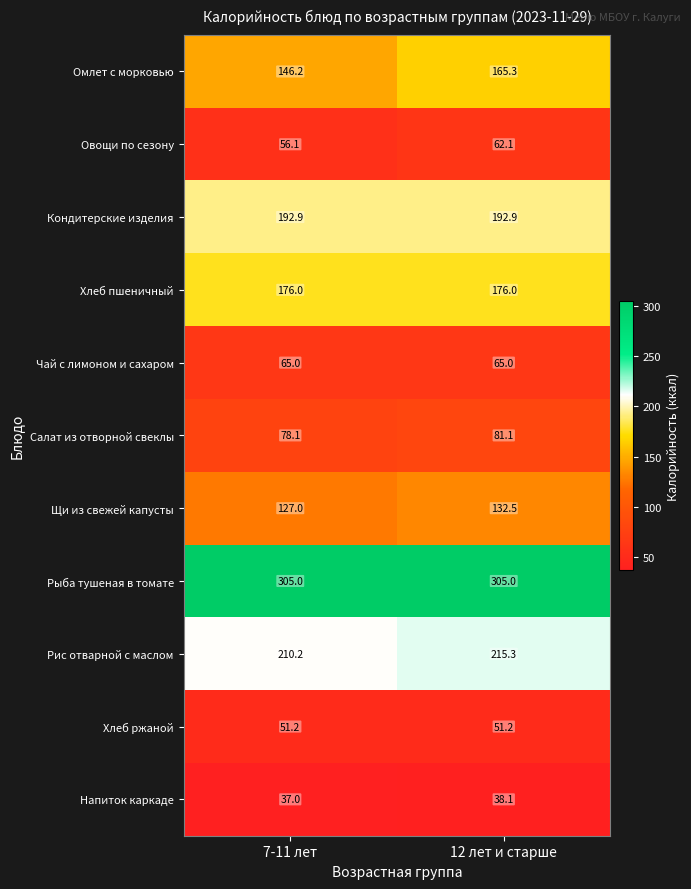

Rank the categories by Овощи по сезону value from highest to lowest.

12 лет и старше, 7-11 лет